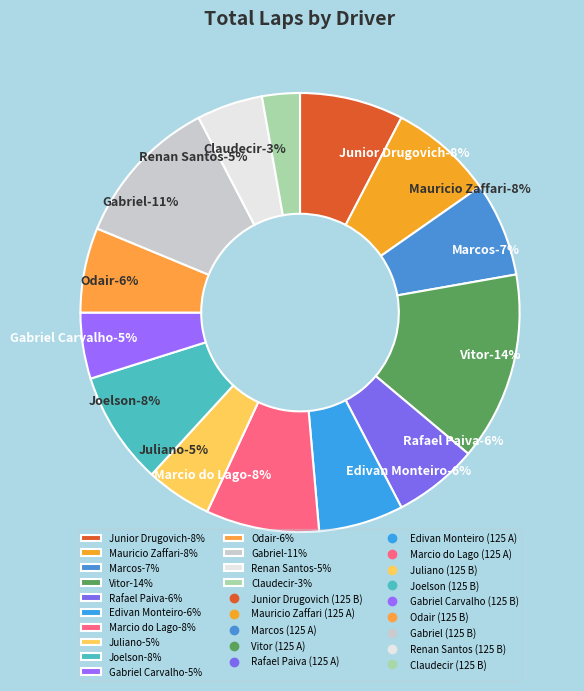

To the nearest percent, what is the difference between the Juliano (125 B) and Claudecir (125 B) slice percentages?

2%